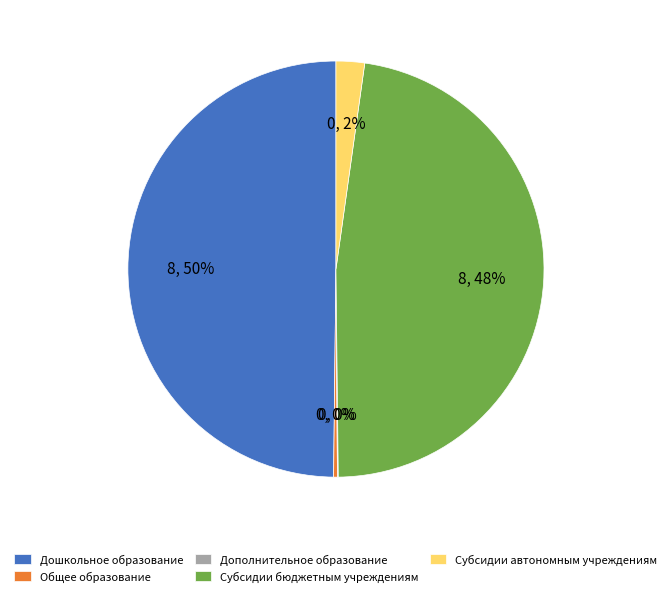

What is the largest slice in the pie chart?

Дошкольное образование